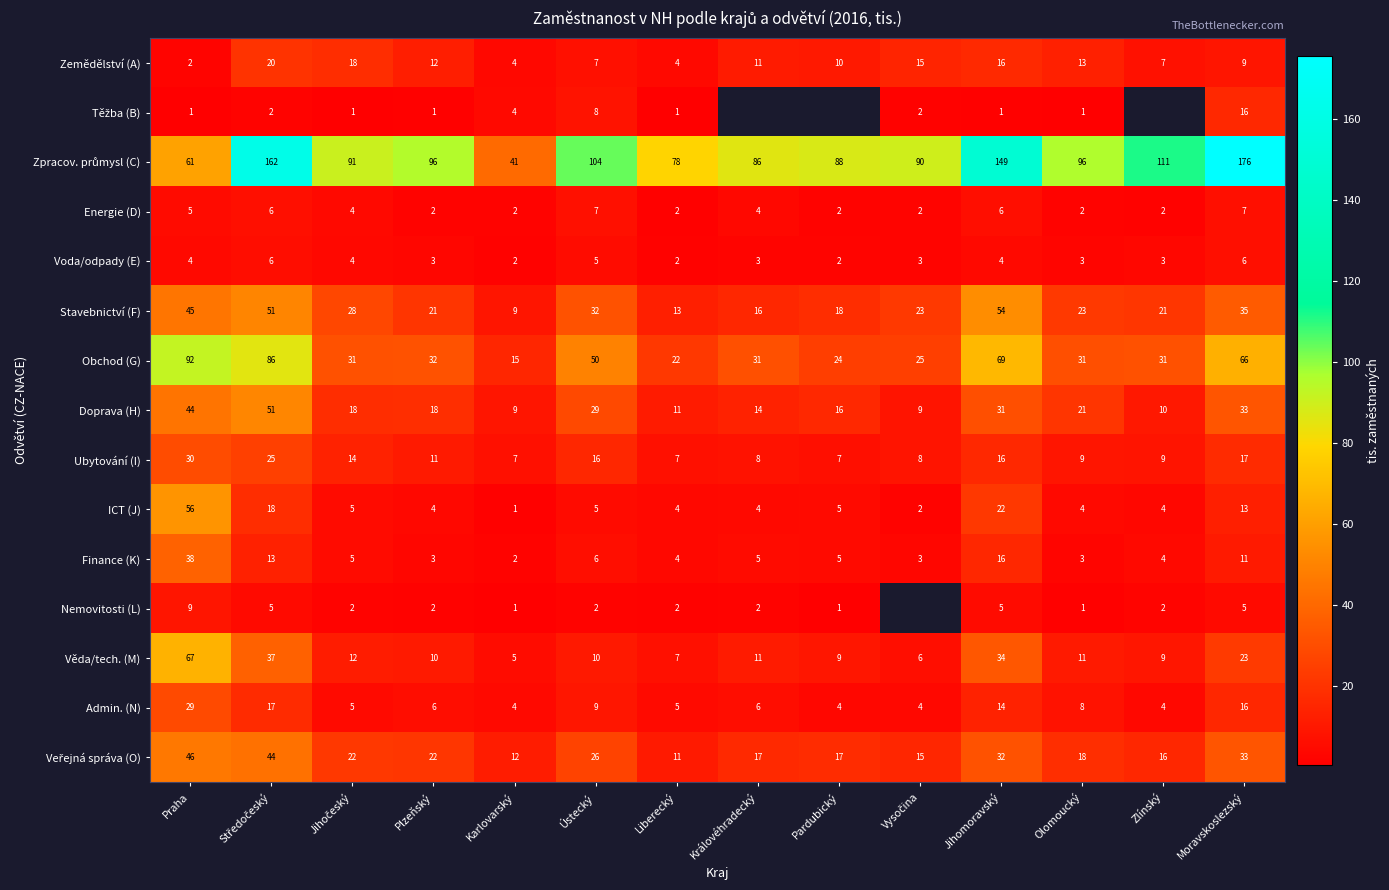

What is the average value of the Energie (D) series?

3.8